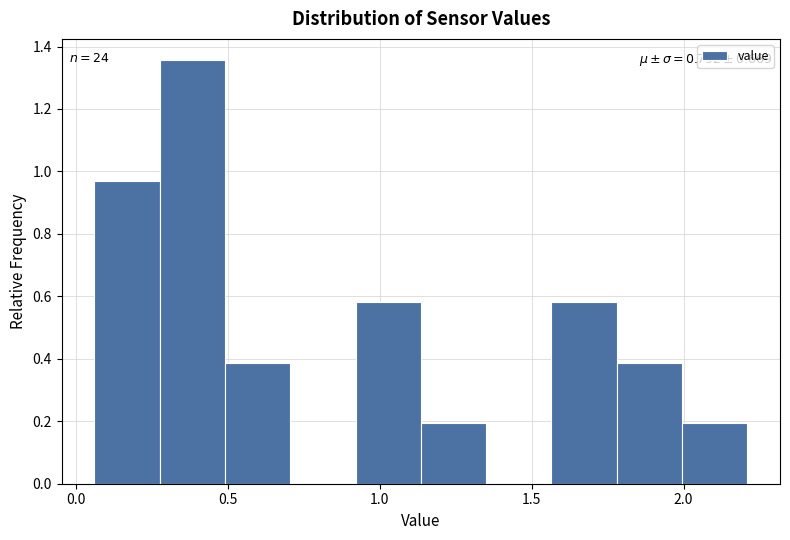

Which range on the x-axis has the tallest bar?

0.275 to 0.490